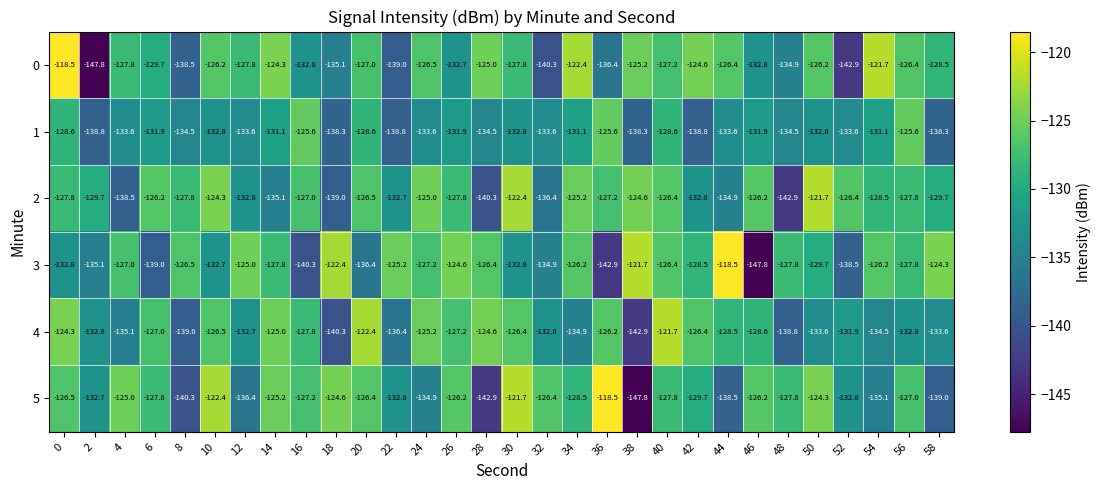

Is it true that 5 equals -127.8 at 6?

True